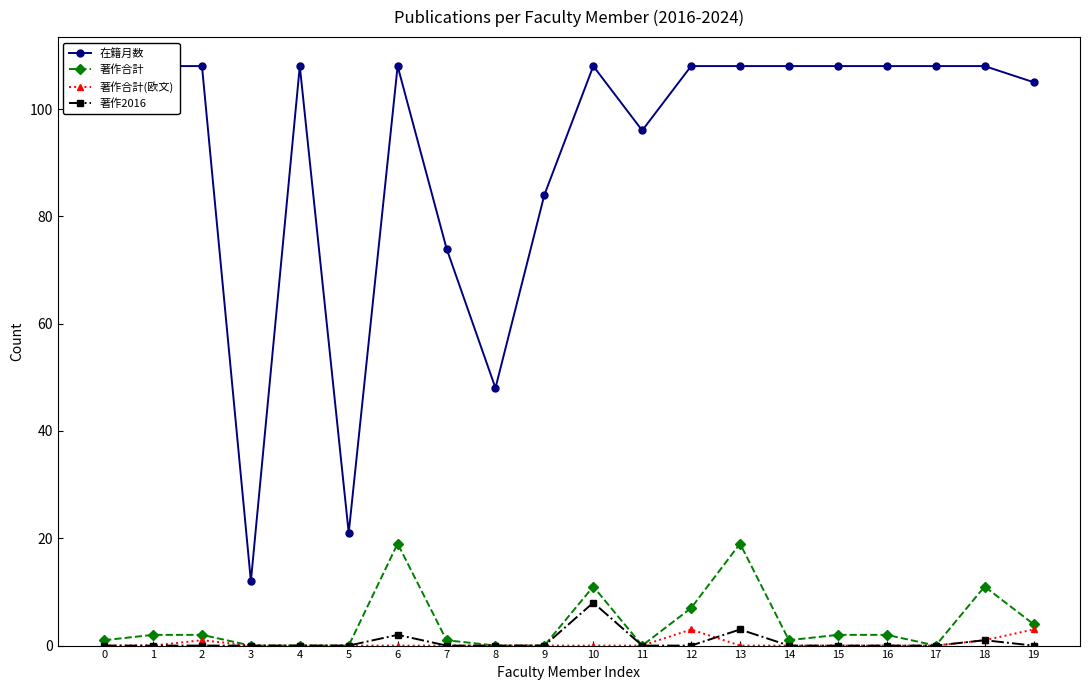

Between 9 and 2, which is larger?

2